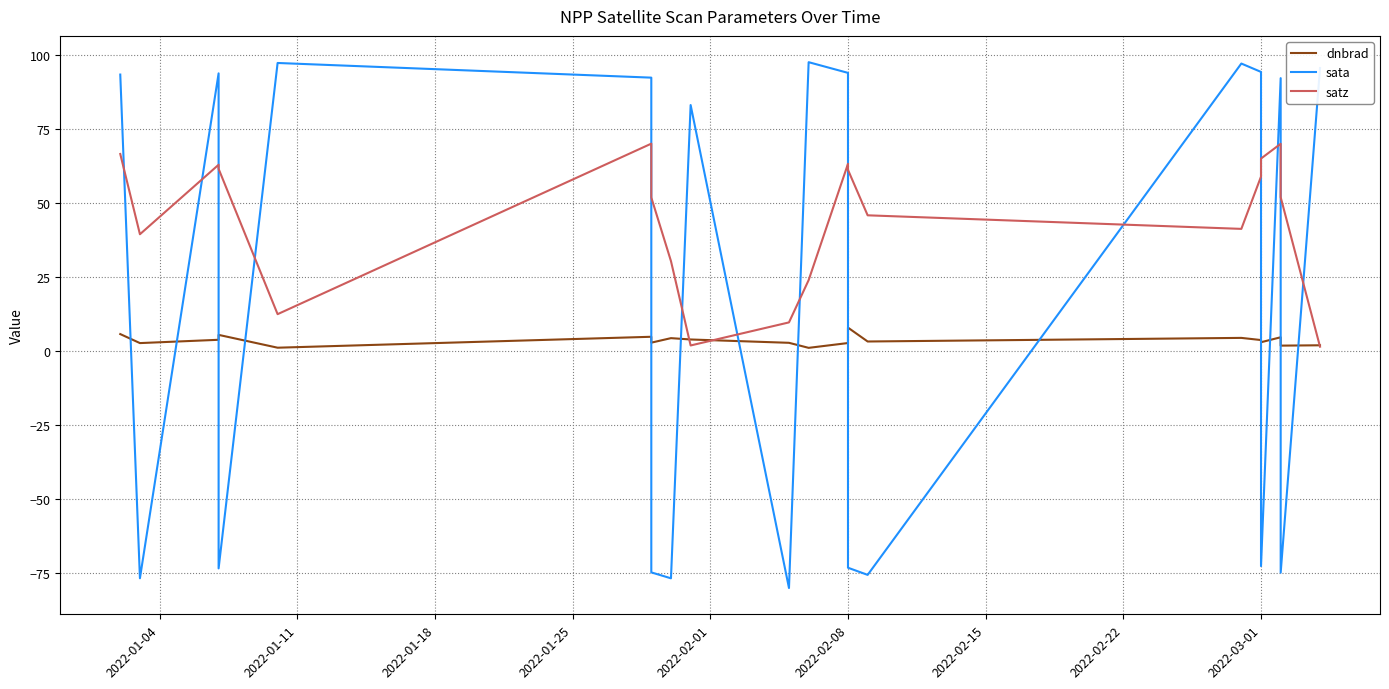

What is the average value of the sata series?

17.7